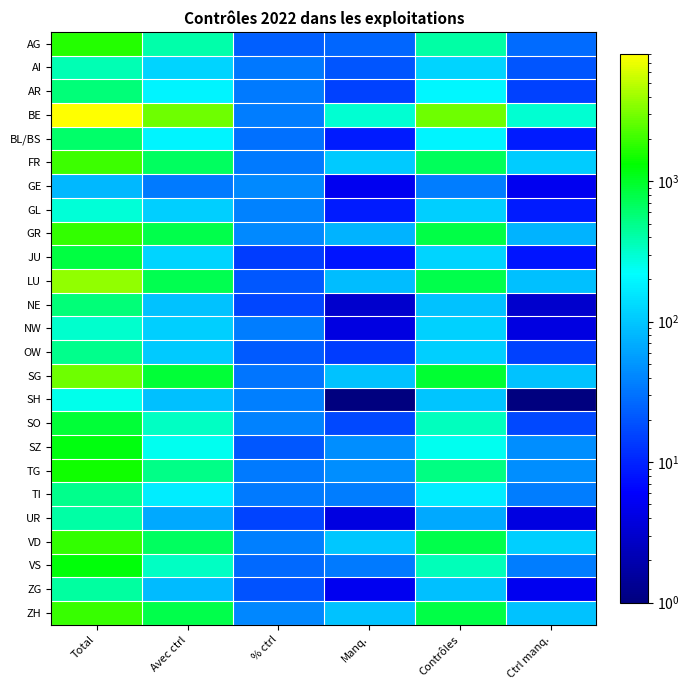

At how many categories does at least one series exceed 6805?

1